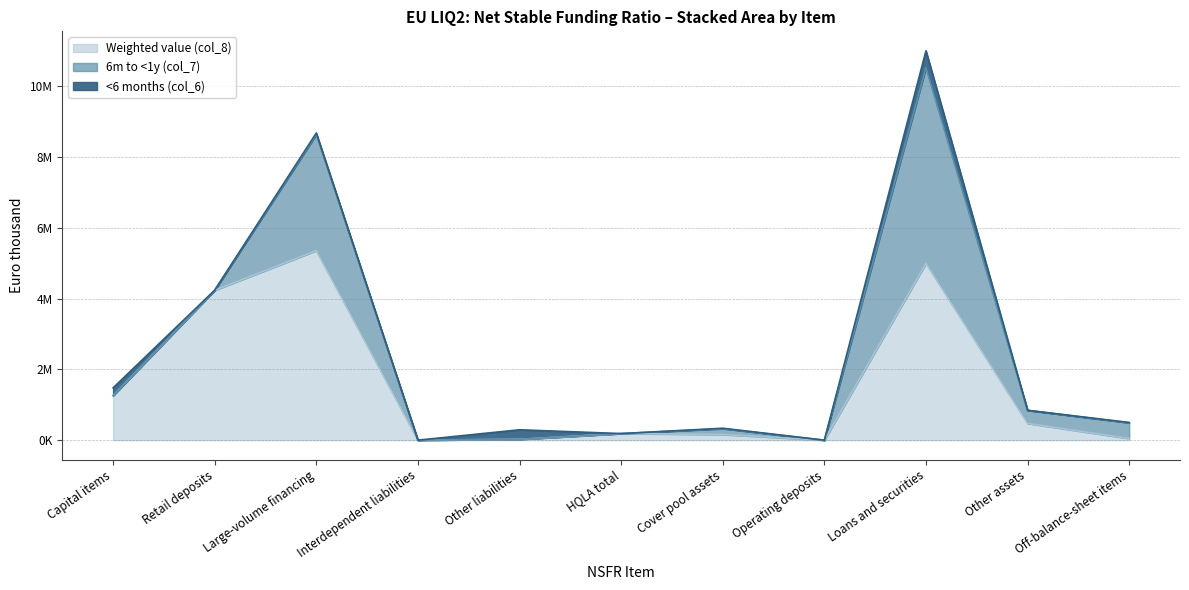

What value does the Weighted value (col_8) series have at Large-volume financing, to the nearest 10?

5355160